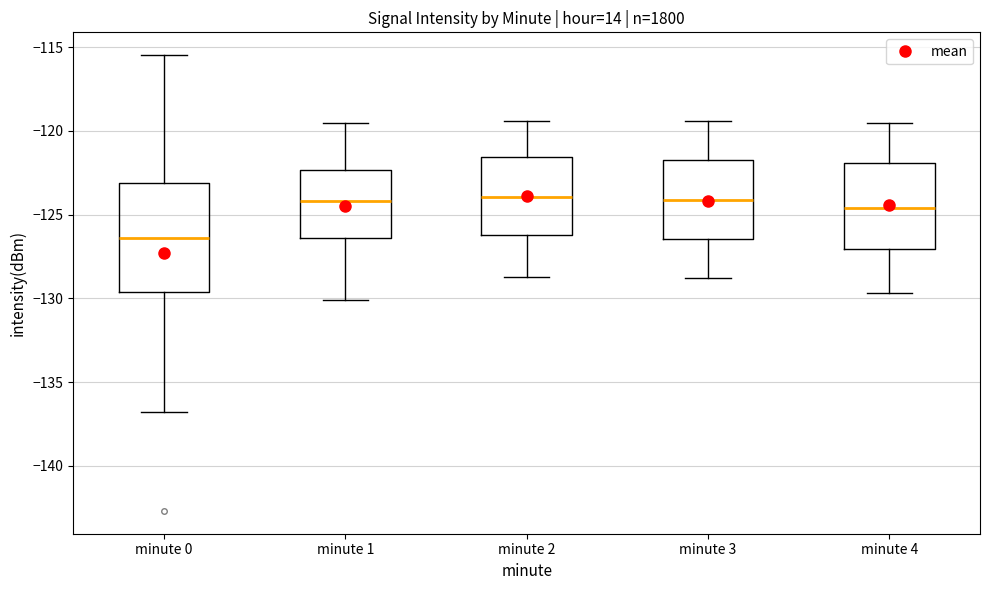

Reading left to right, transcribe this box plot: for each box, give where its median line is, the range the box spans, and where its two whiskers end, as read against the y-axis. The values are not printed on the chart, so give them approximately, as read against the axis.

minute 0: median -126.5, box -129.5 to -123.0, whiskers -137.0 to -115.5
minute 1: median -124.0, box -126.5 to -122.5, whiskers -130.0 to -119.5
minute 2: median -124.0, box -126.0 to -121.5, whiskers -128.5 to -119.5
minute 3: median -124.0, box -126.5 to -121.5, whiskers -129.0 to -119.5
minute 4: median -124.5, box -127.0 to -122.0, whiskers -129.5 to -119.5